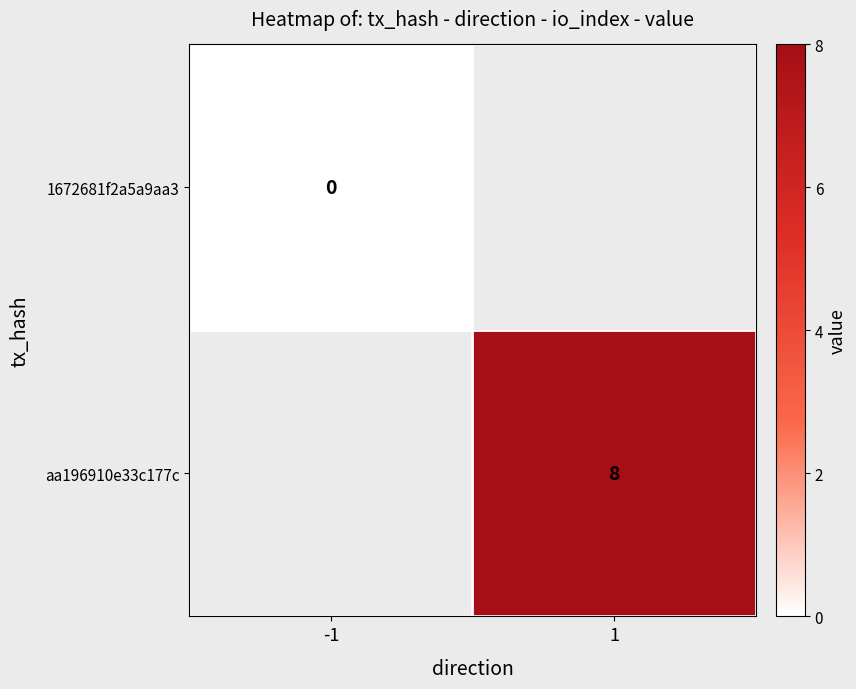

True or false: aa196910e33c177c has a value of 8 at 1.

True